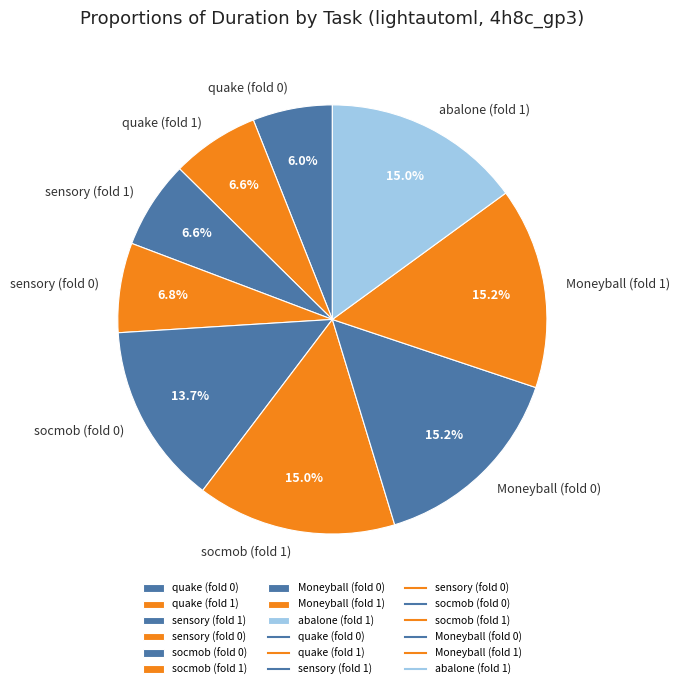

The socmob (fold 0) slice represents 6% of the pie. True or false?

False